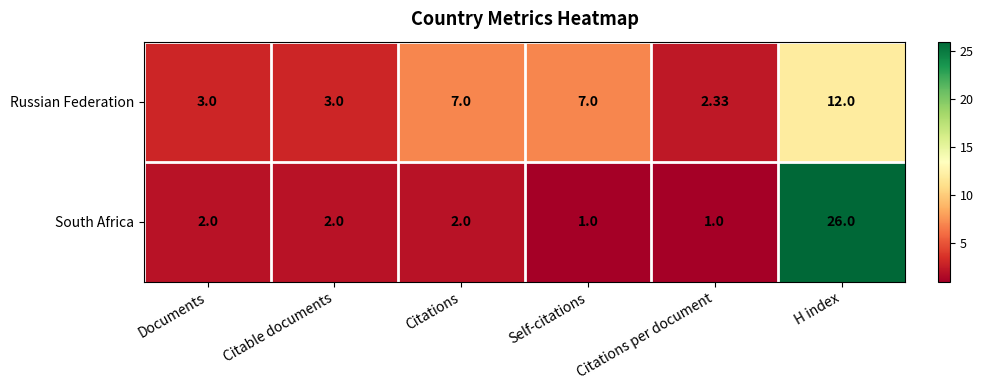

At how many categories does at least one series exceed 20?

1